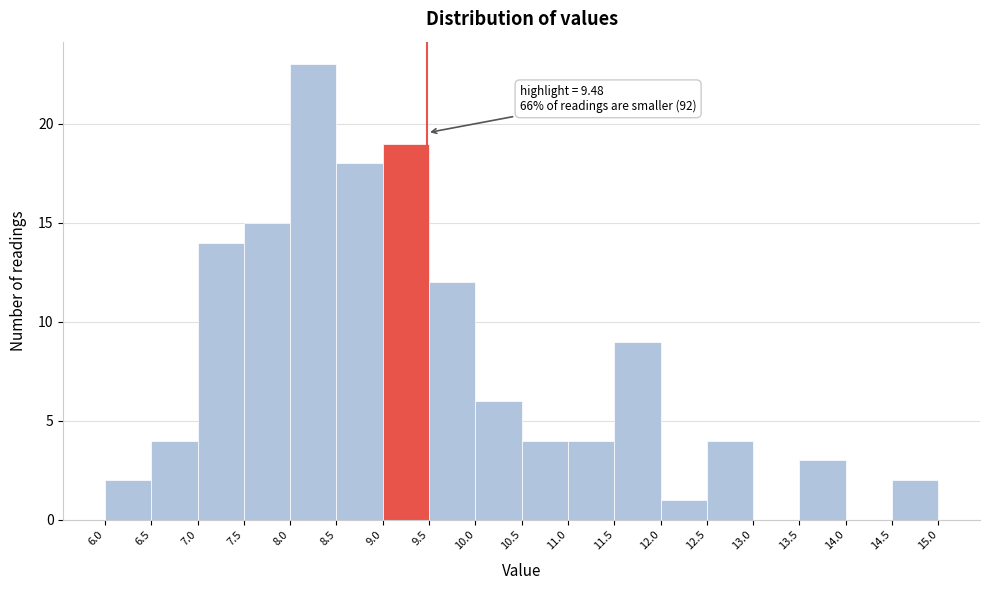

Which range on the x-axis has the tallest bar?

8.0 to 8.5